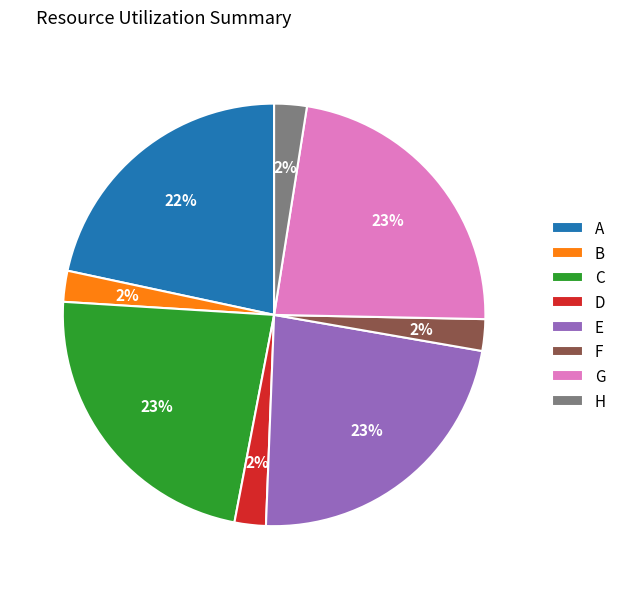

Do G and C together represent more than half of the pie?

No